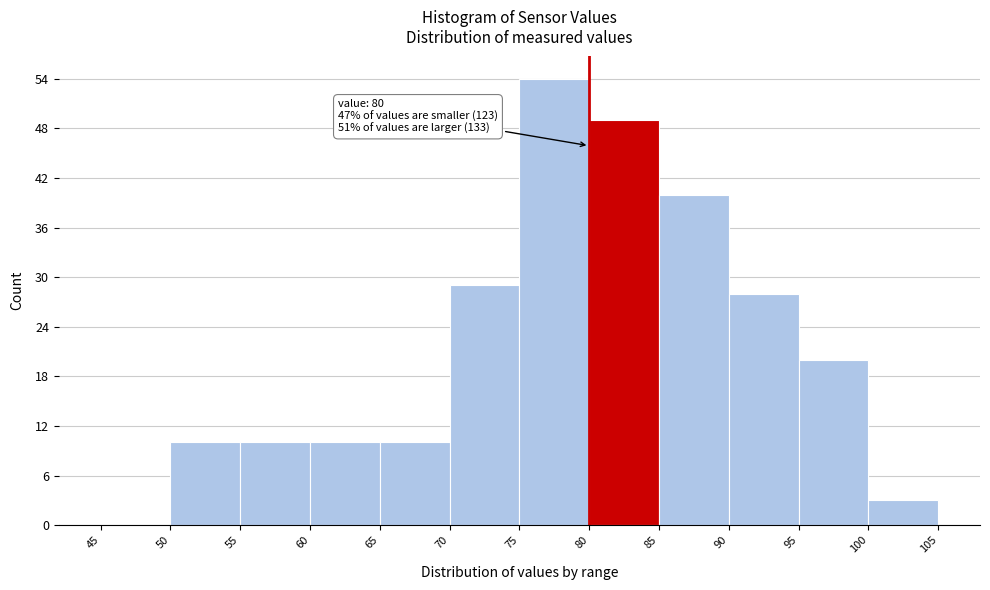

Which range on the x-axis has the tallest bar?

75 to 80